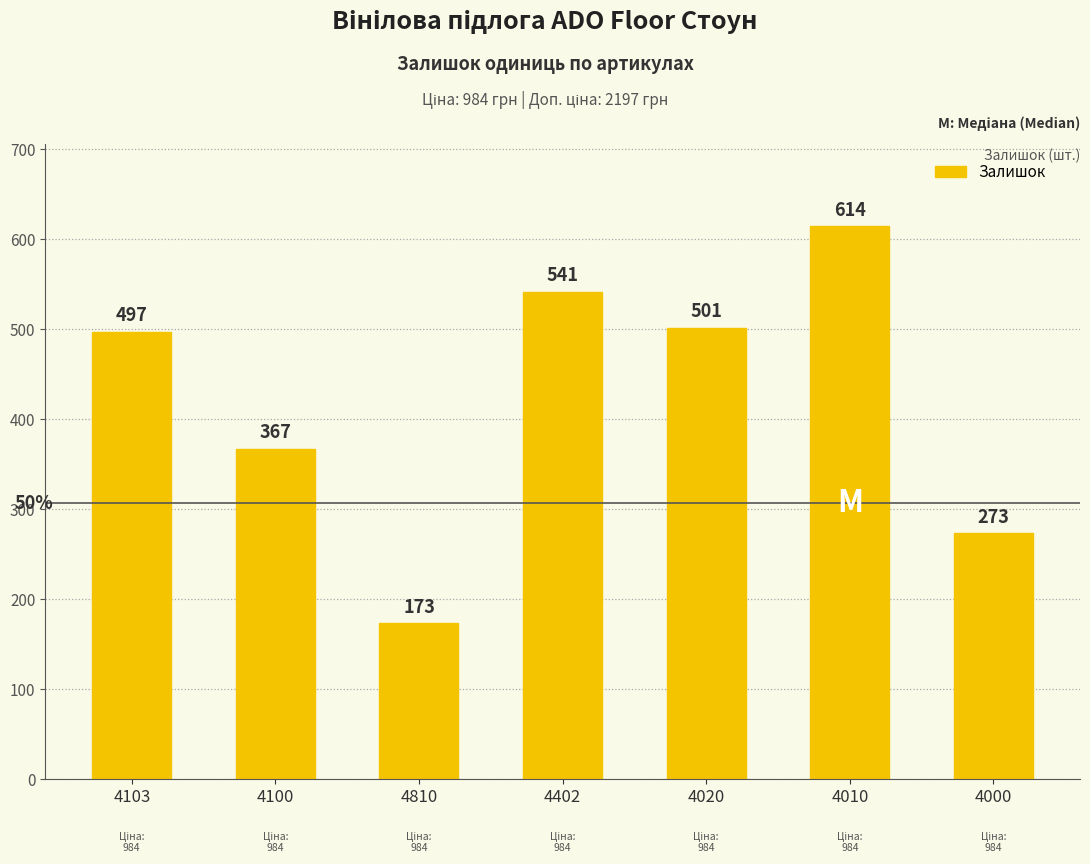

At which category does the chart reach its minimum across all series?

4810